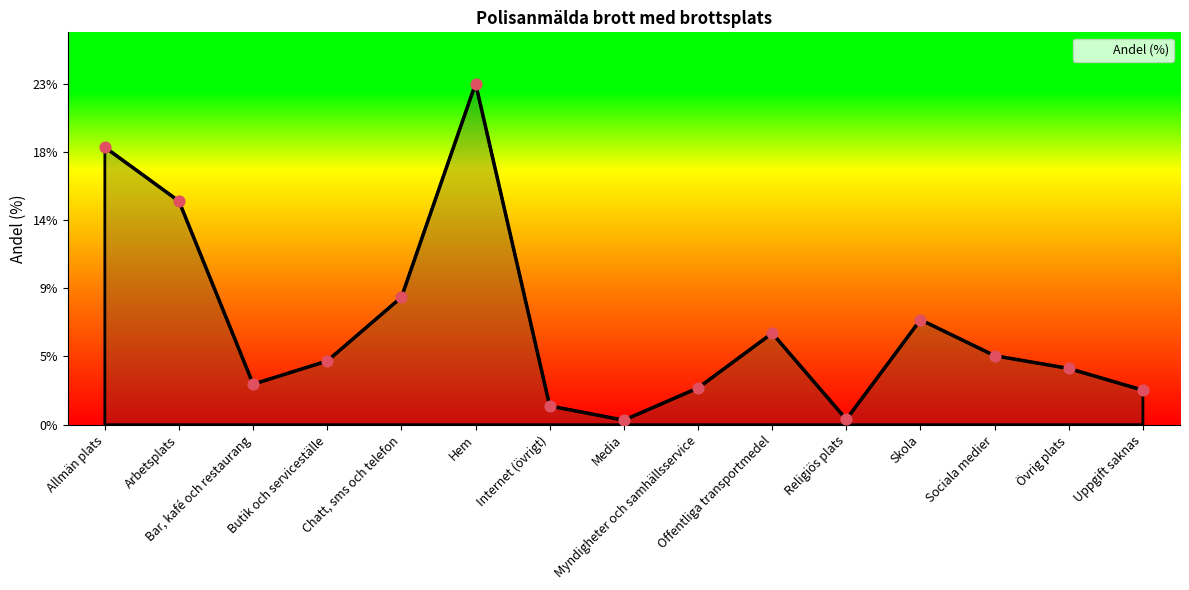

What is the change in value from Myndigheter och samhällsservice to Offentliga transportmedel?

+3.7